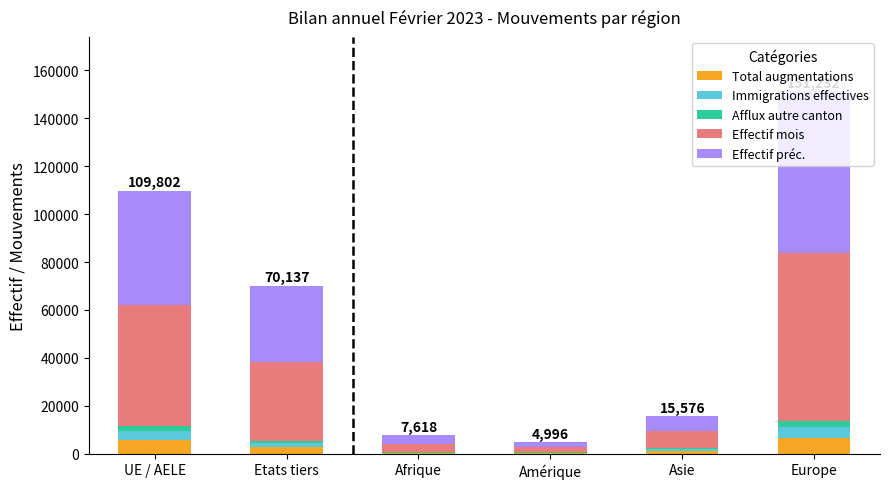

What is the maximum value for Total augmentations?

6468